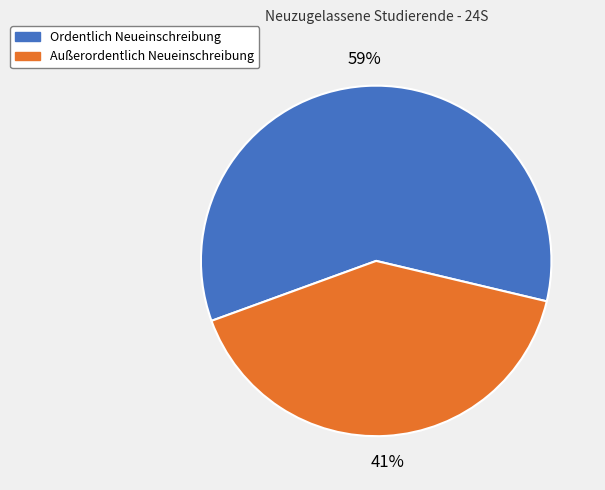

True or false: Ordentlich Neueinschreibung accounts for 59% of the total.

True